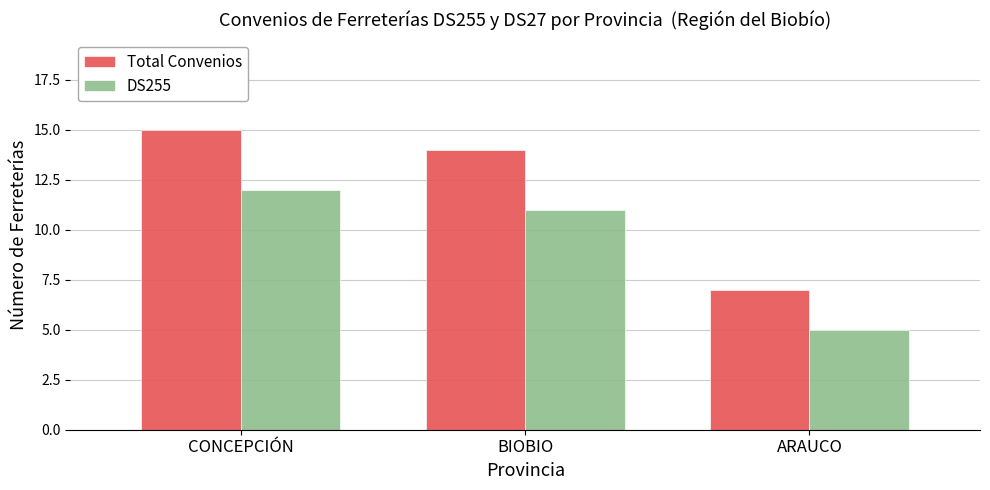

What is the greatest value displayed?

15